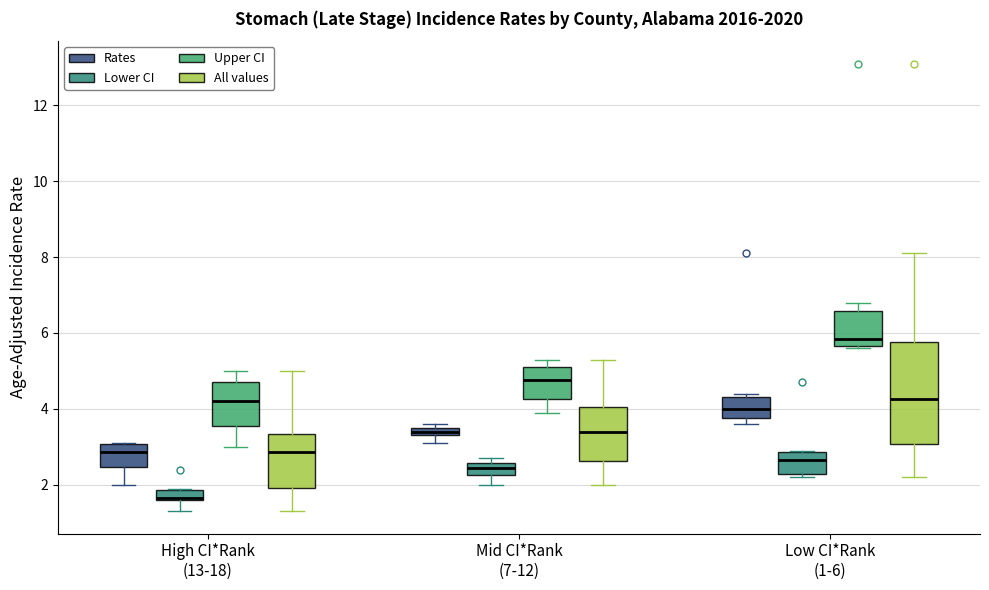

Comparing the boxes themselves (not the whiskers), which one is the tallest?

Low CI*Rank (1-6) (All values)